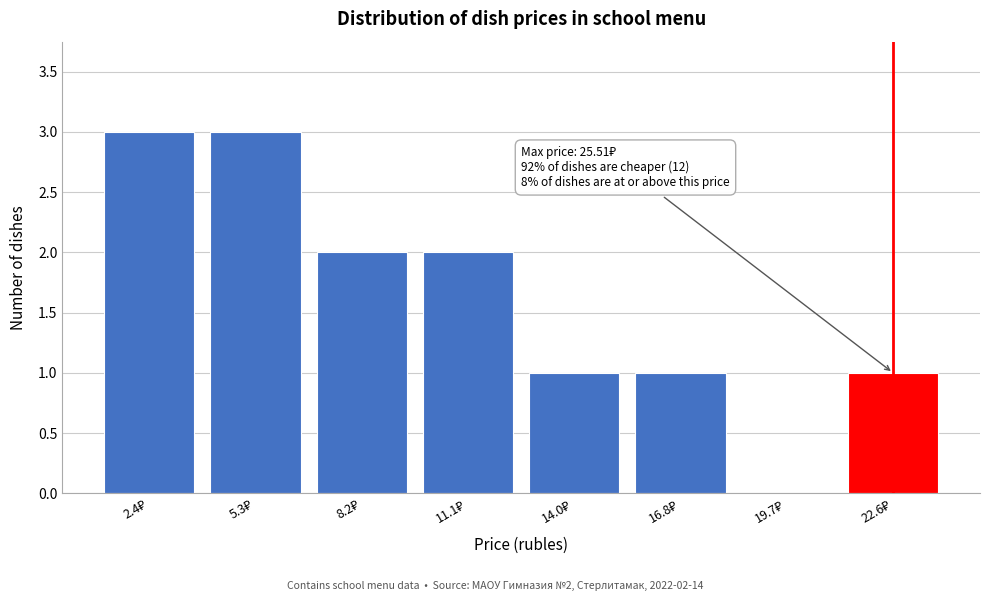

What is the maximum value shown in the chart?

3